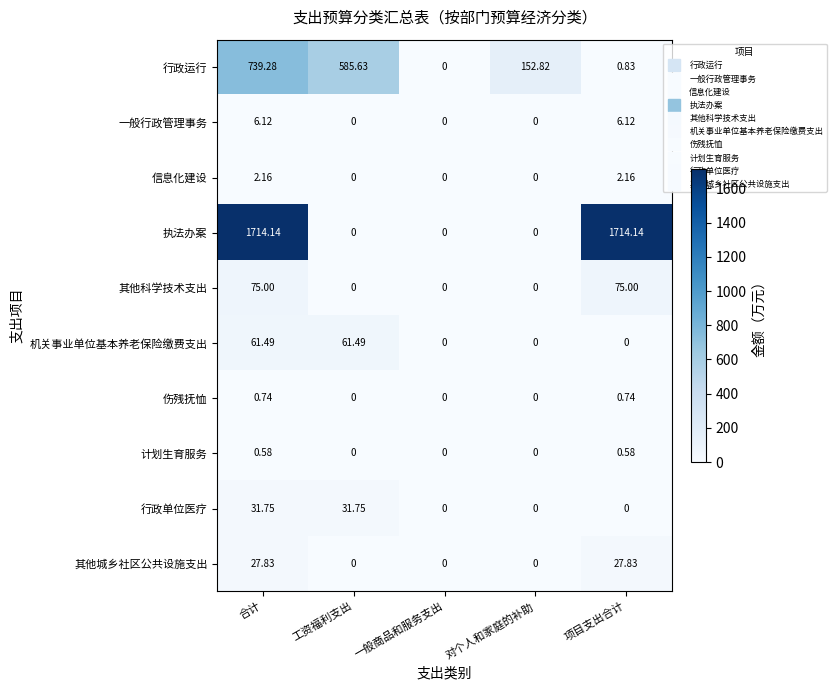

At how many categories does at least one series exceed 1514?

2